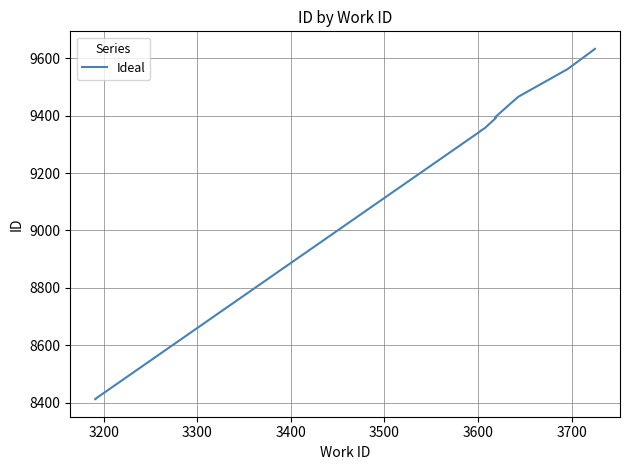

What is the label of the 4th point from the right?

3700